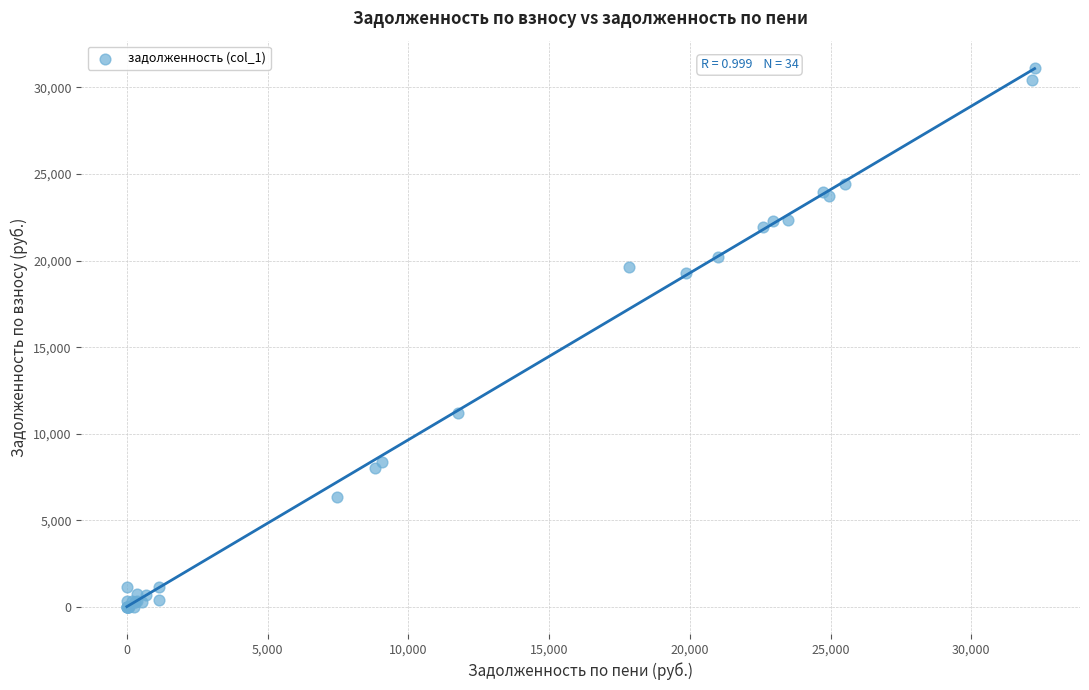

What Y value in the scatter plot is closest to 15566?

19259.1